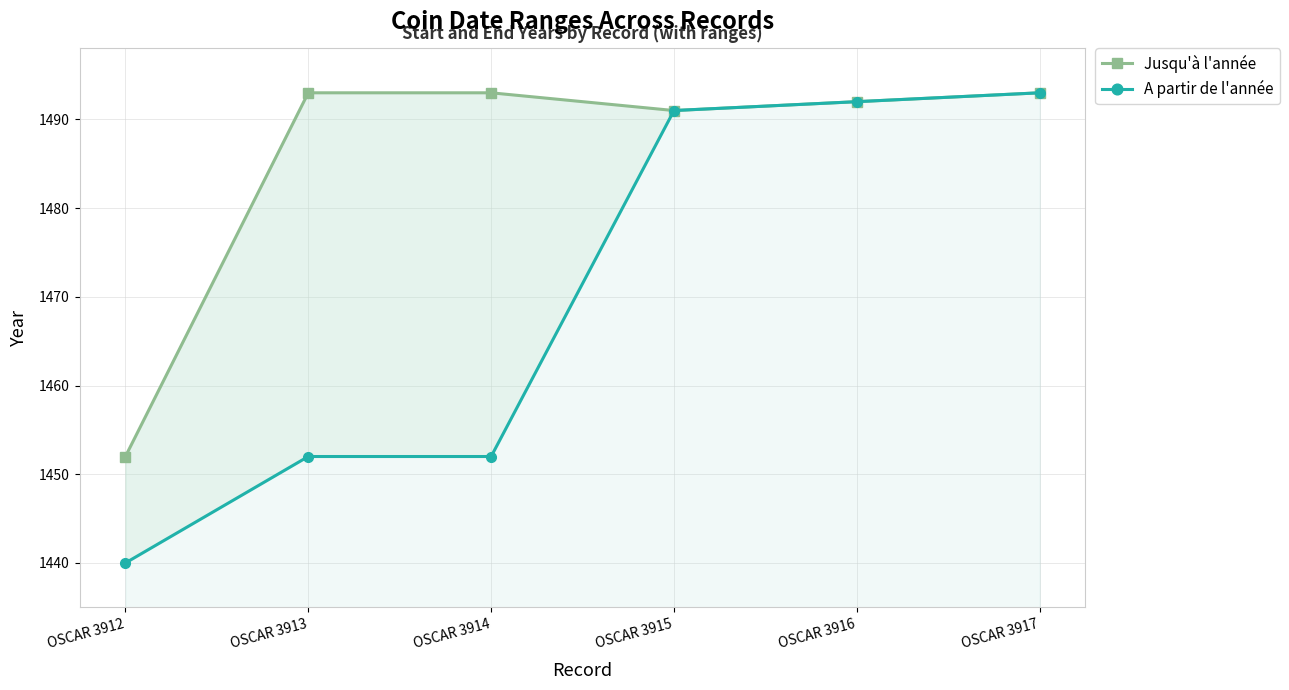

True or false: Jusqu'à l'année and A partir de l'année cross at least once.

False